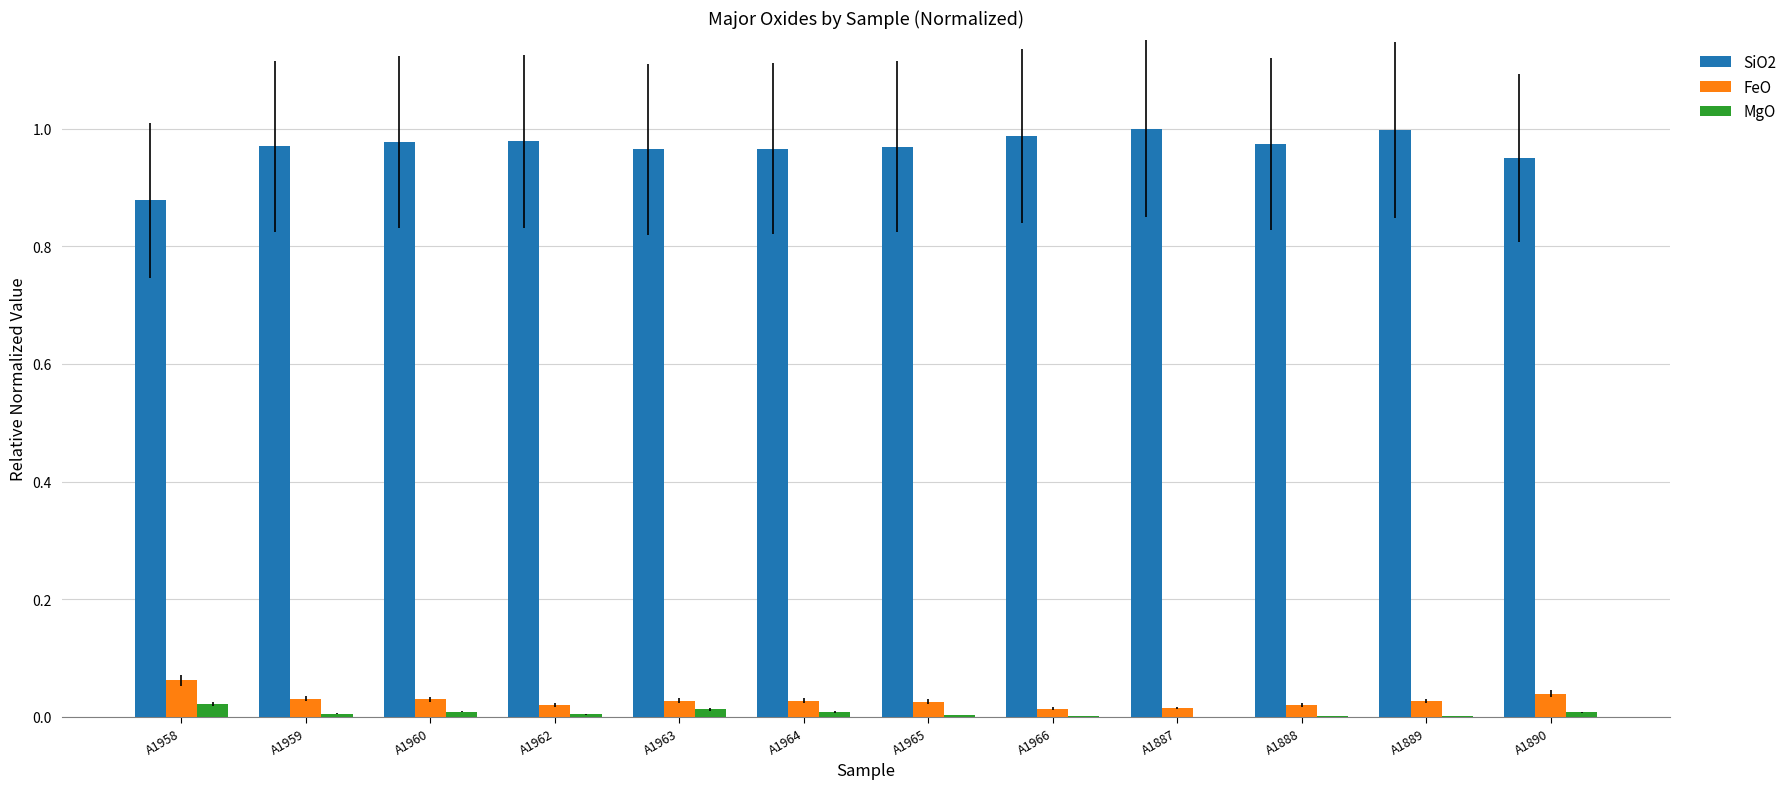

Is the value of SiO2 at A1888 greater than the value of FeO at A1889?

Yes